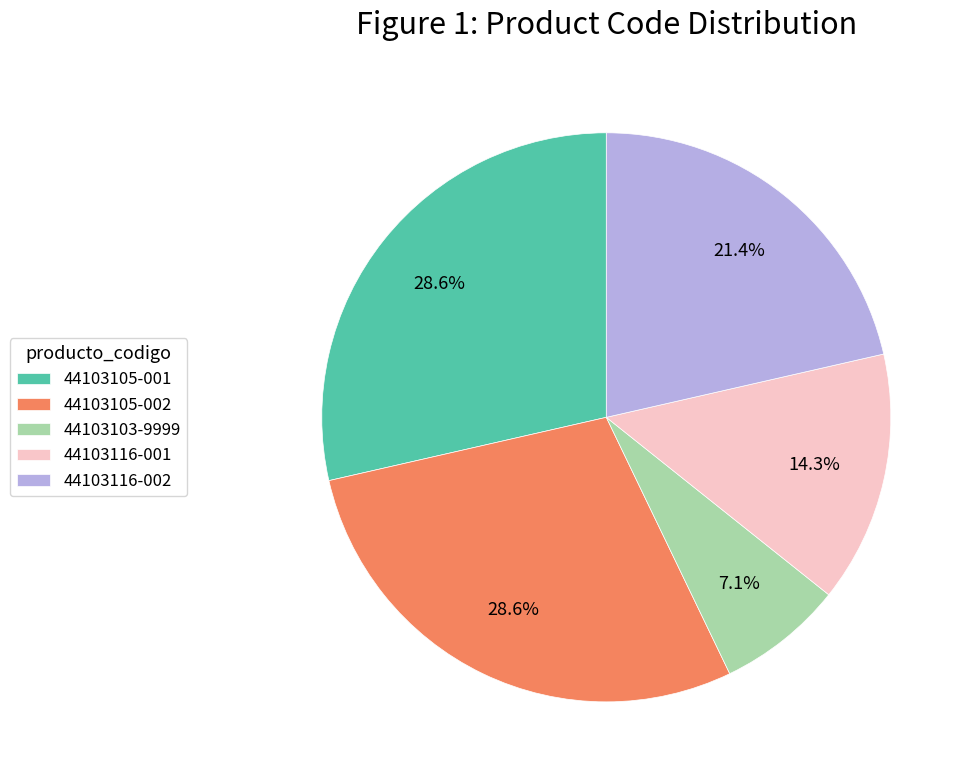

Between 44103116-001 and 44103105-002, which is larger?

44103105-002